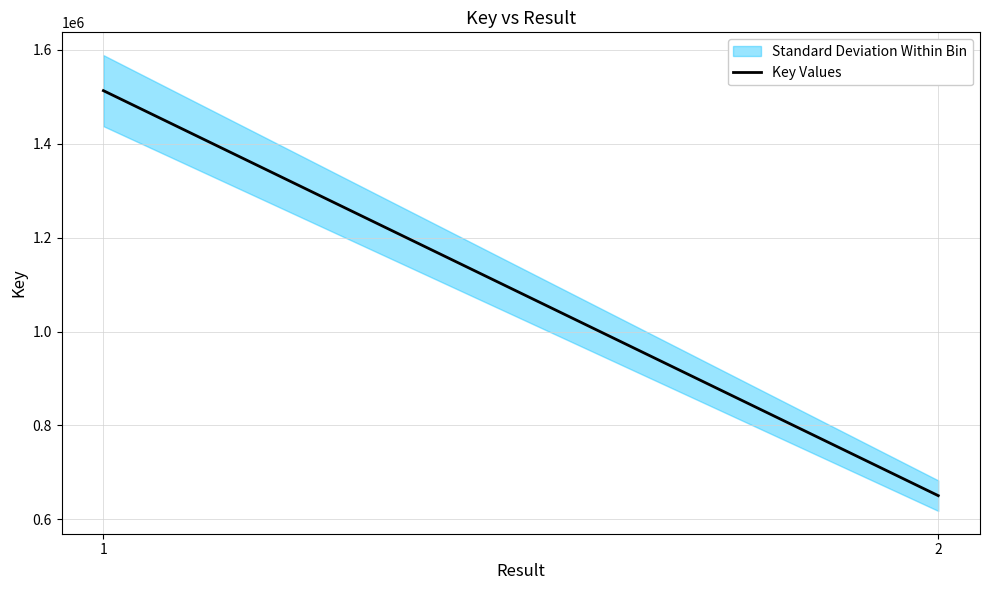

Does the chart display data point markers on the line(s)?

No